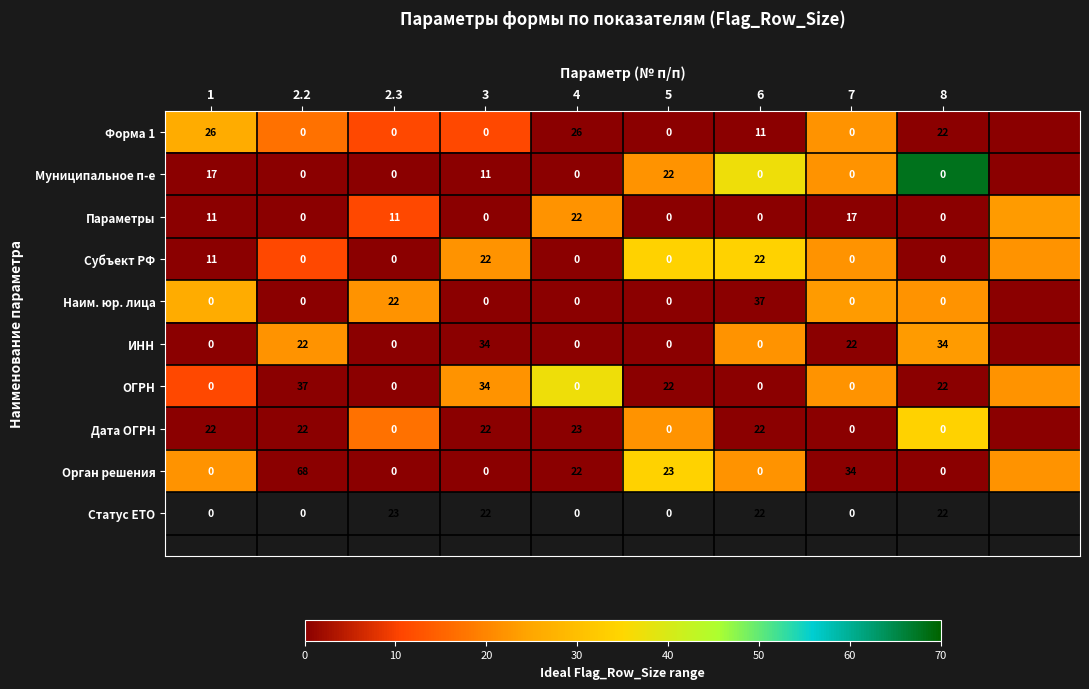

What is the spread (max minus min) of values at 2.2?

68